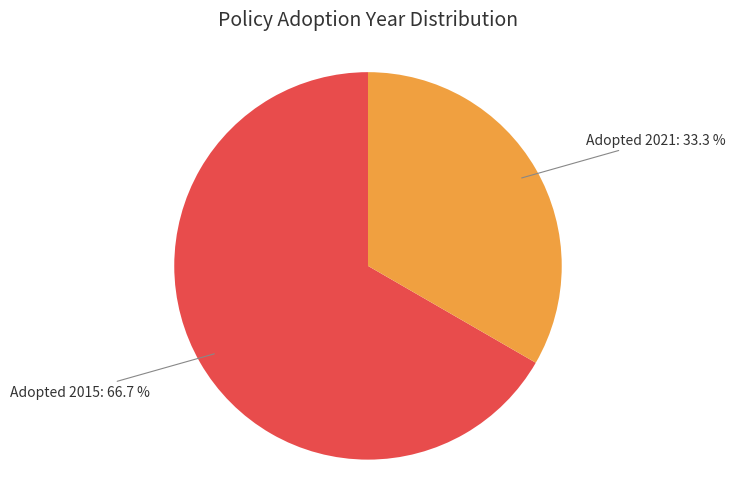

How many segments does this pie chart have?

2